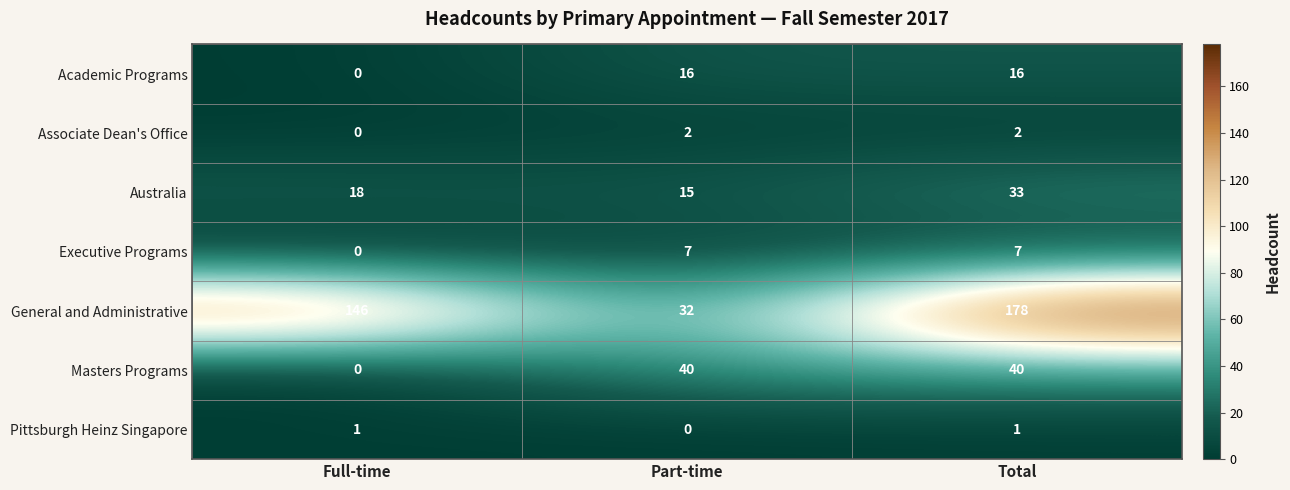

Which series changed the most between Full-time and Part-time?

General and Administrative